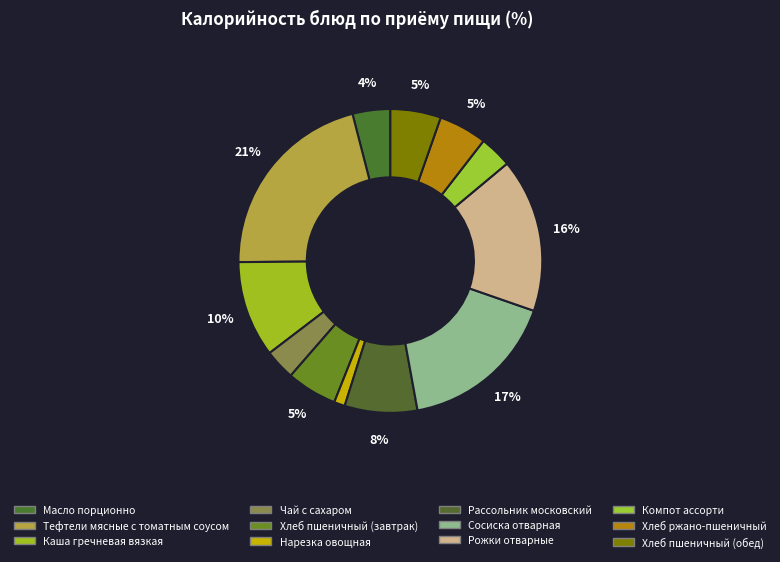

Do Компот ассорти and Рассольник московский together represent more than half of the pie?

No